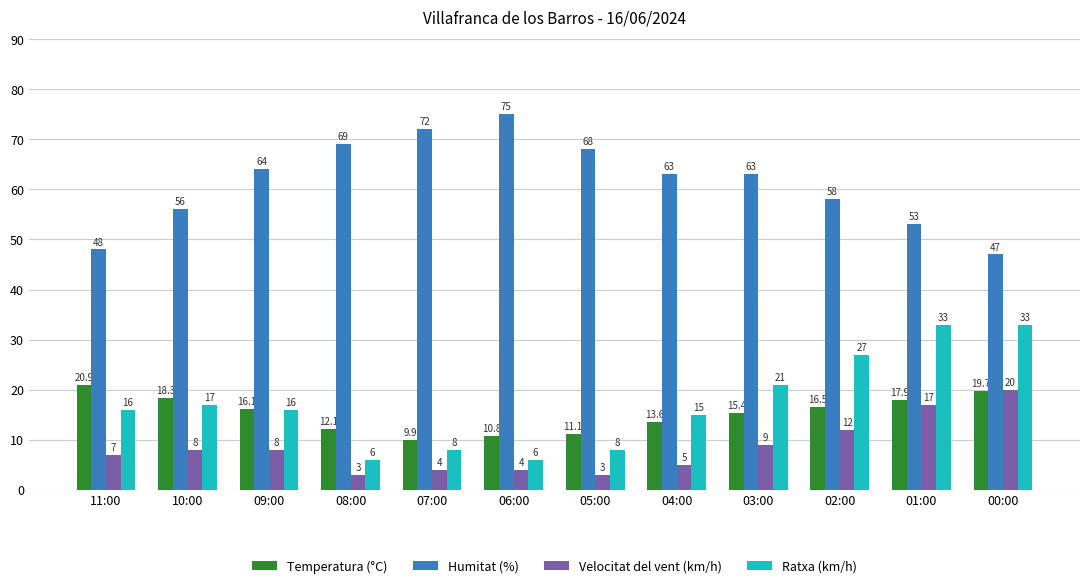

Is the value of Ratxa (km/h) at 01:00 greater than the value of Velocitat del vent (km/h) at 06:00?

Yes